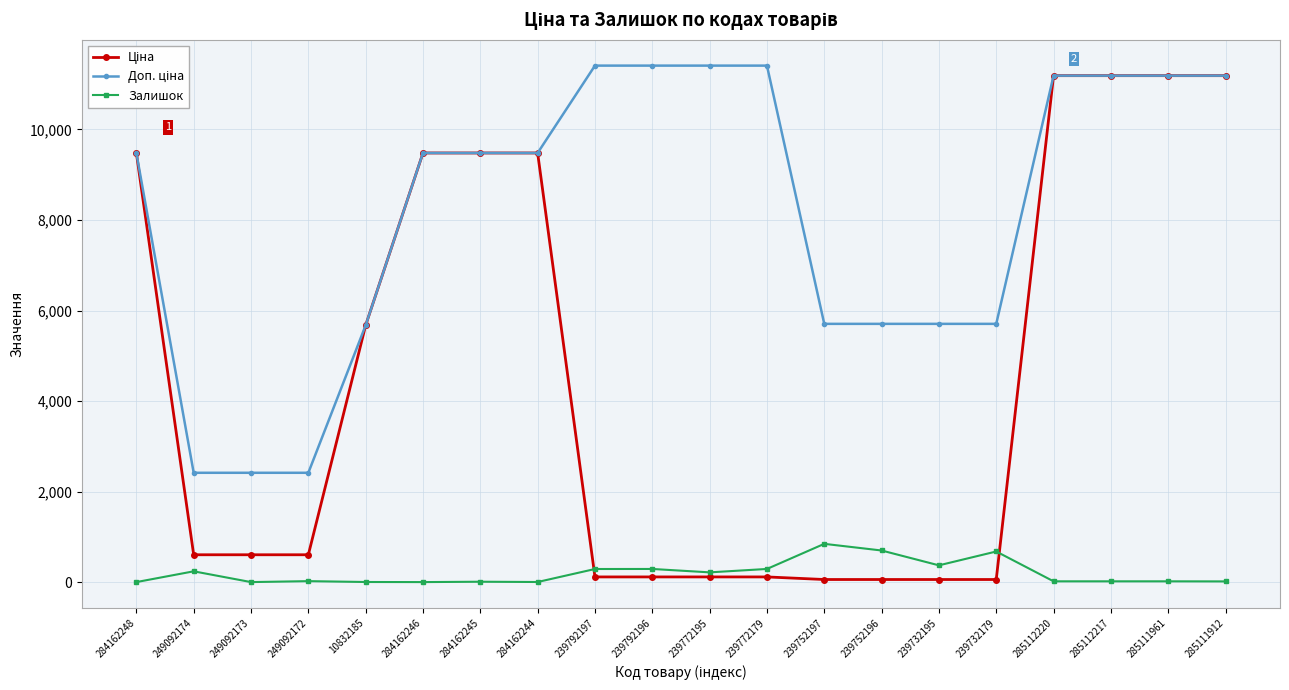

What is the label of the 15th point from the left?

239732195